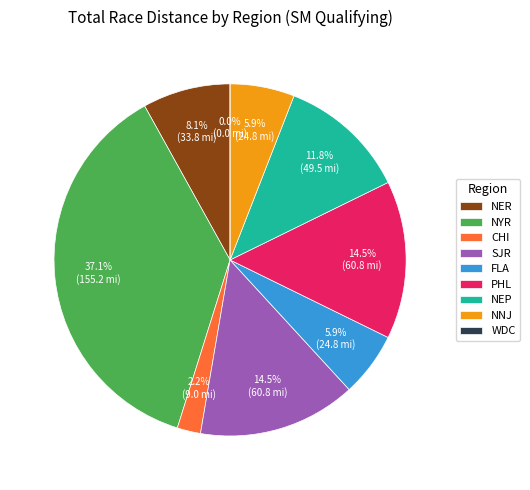

Is it true that WDC is 0% of the pie?

True